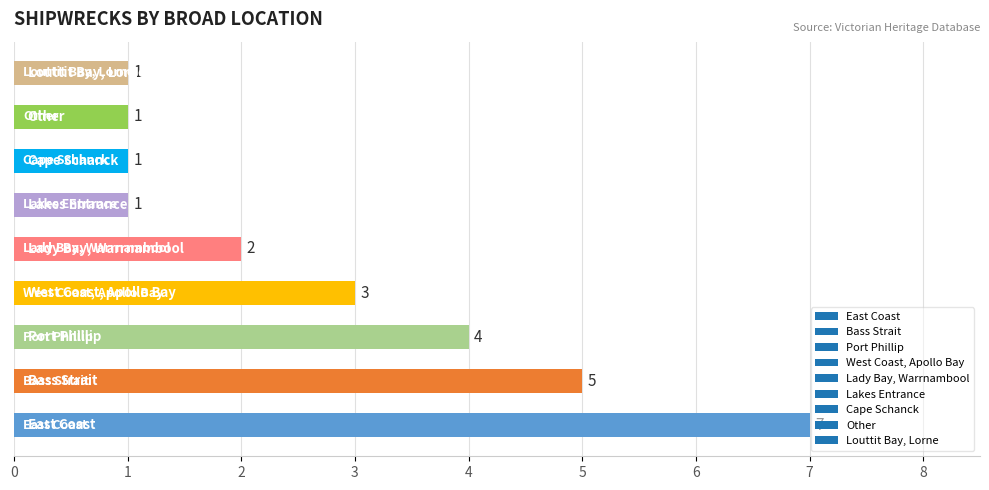

What is the minimum value shown in the chart?

1